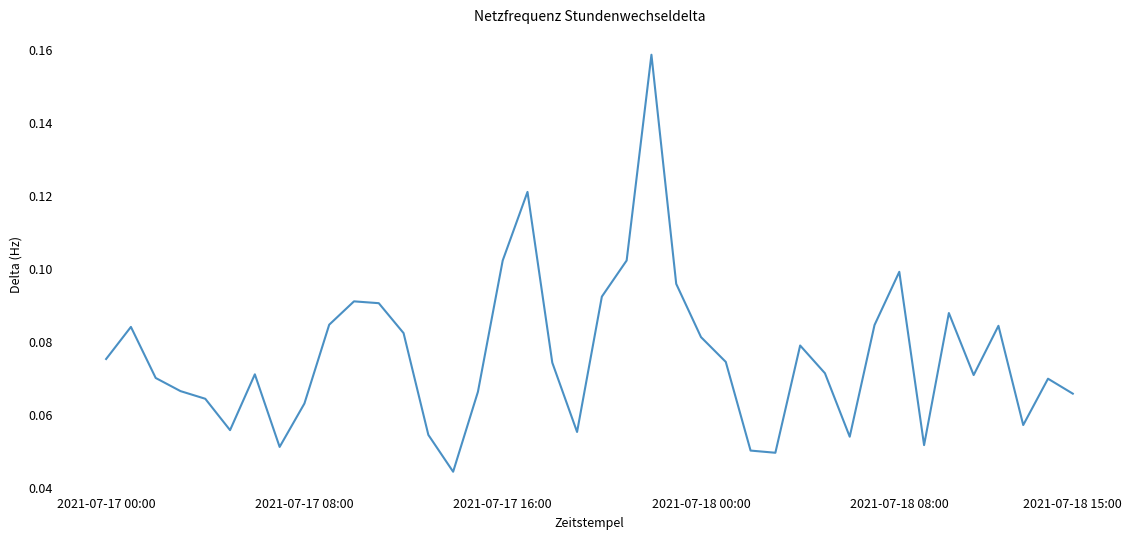

True or false: there are more than 2 points higher than both neighbors.

True